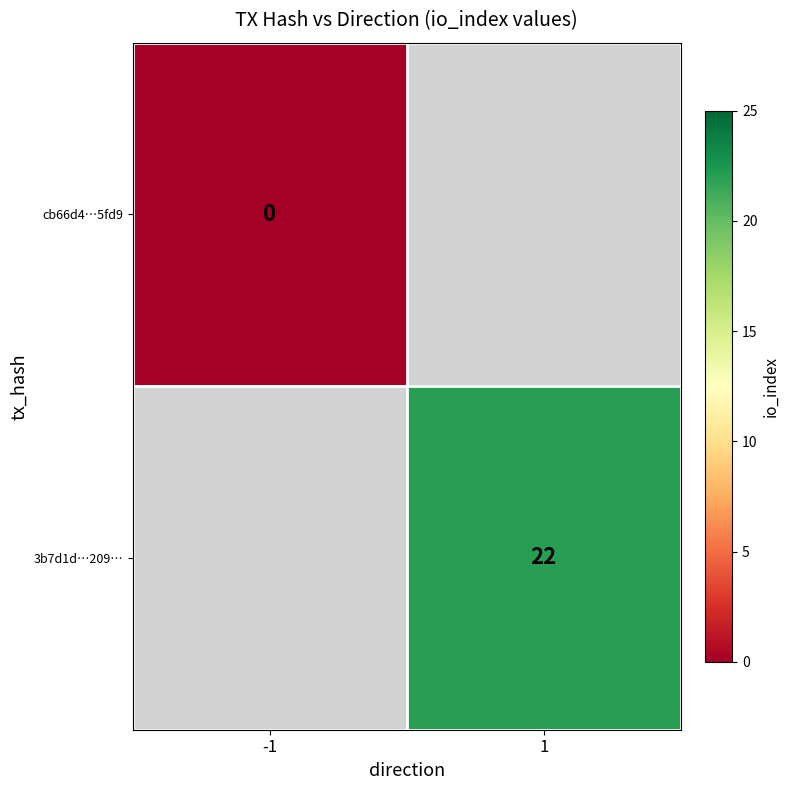

Which series has the widest spread of values?

cb66d4…5fd9